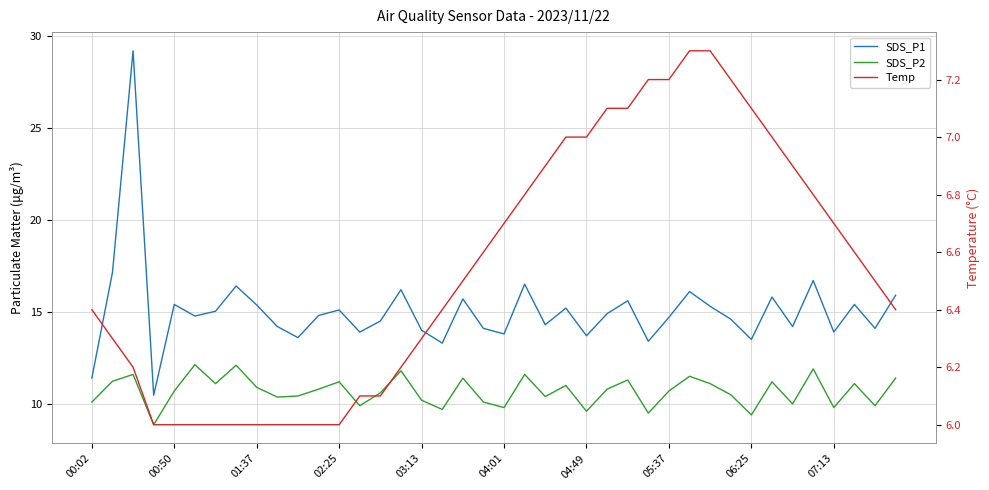

True or false: SDS_P1 and SDS_P2 cross at least once.

False